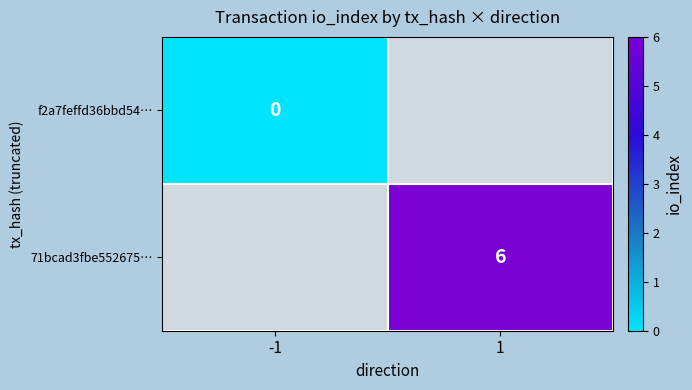

The value of 71bcad3fbe552675… at 1 is 11. True or false?

False